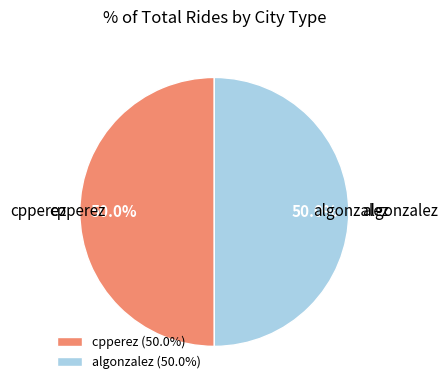

What is the ratio of the value at cpperez (50.0%) to the value at algonzalez (50.0%)?

1.0